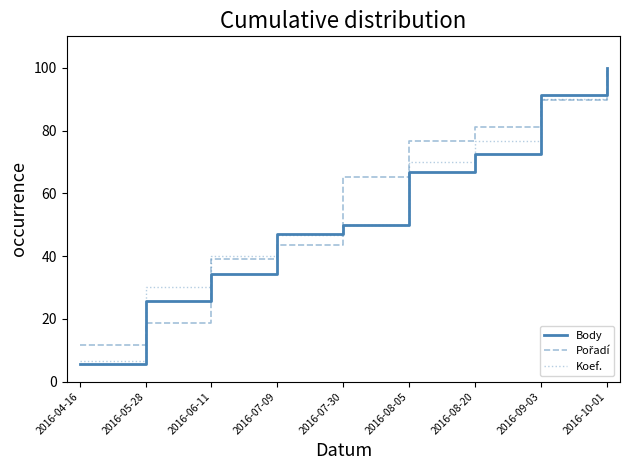

What position from the left is 2016-10-01?

9